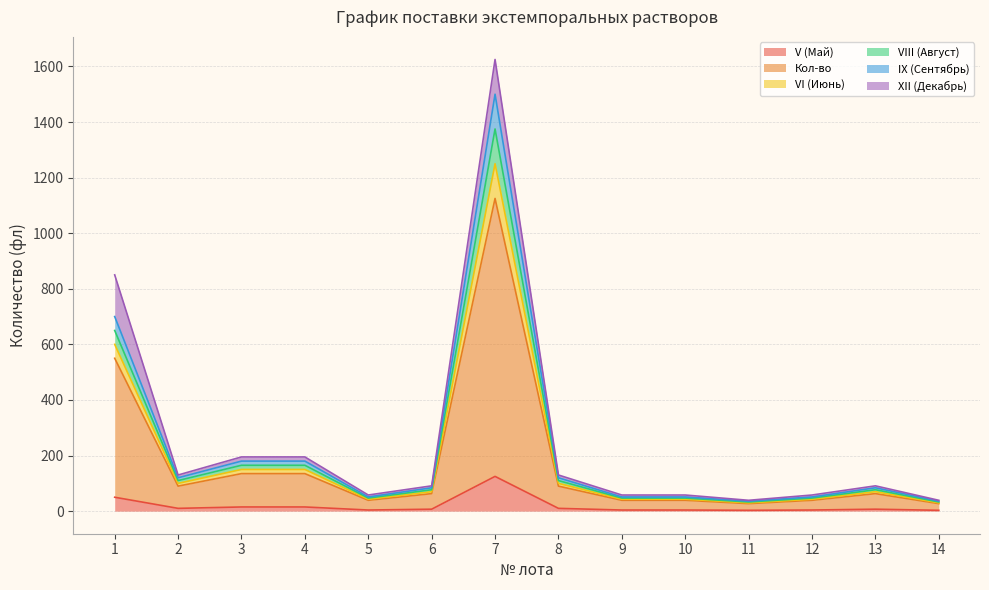

How many data points does each series have?

14